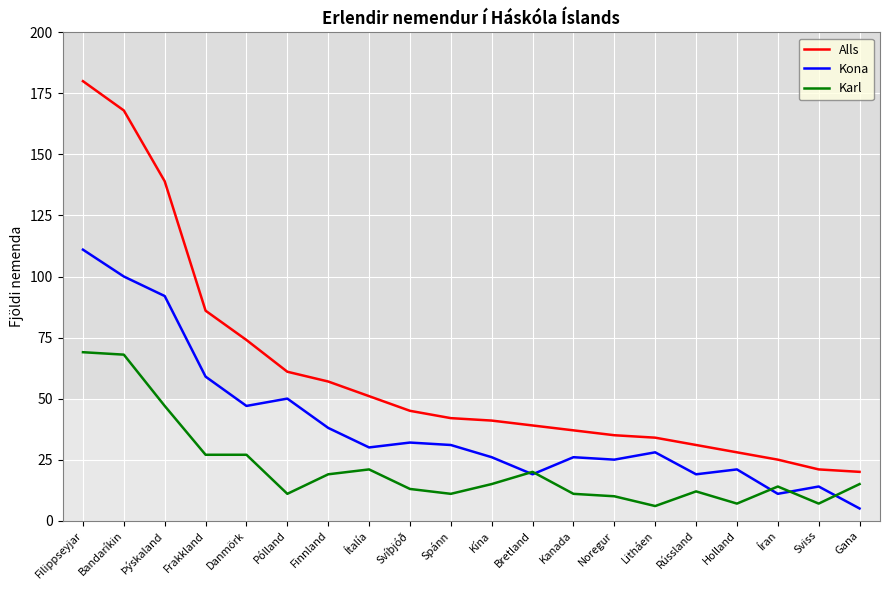

The value of Karl at Bretland is 20. True or false?

True